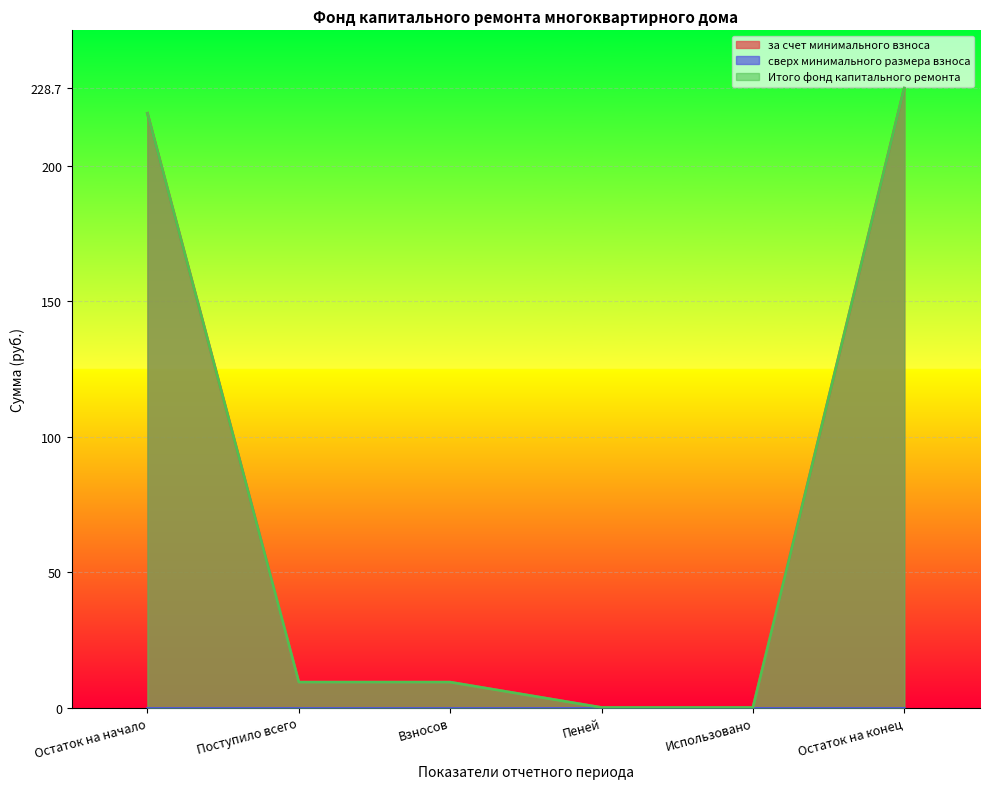

True or false: Итого фонд капитального ремонта and за счет минимального взноса cross at least once.

False